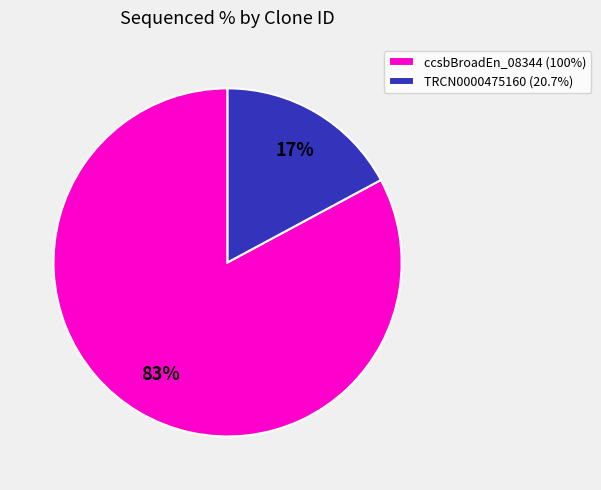

To the nearest percent, what is the difference between the TRCN0000475160 (20.7%) and ccsbBroadEn_08344 (100%) slice percentages?

66%